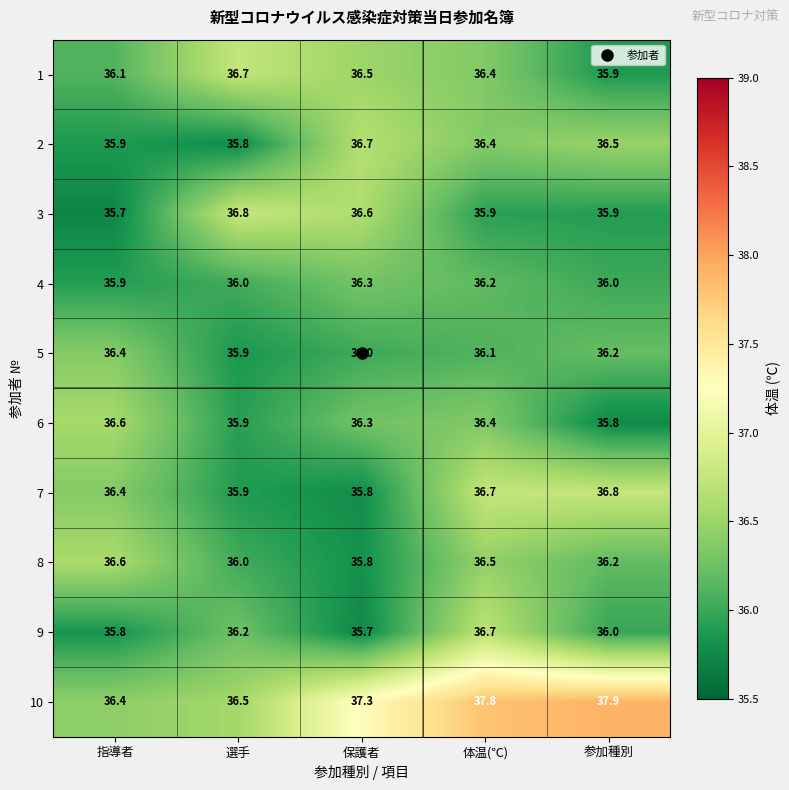

At which category is the sum across all series the highest?

体温(℃)